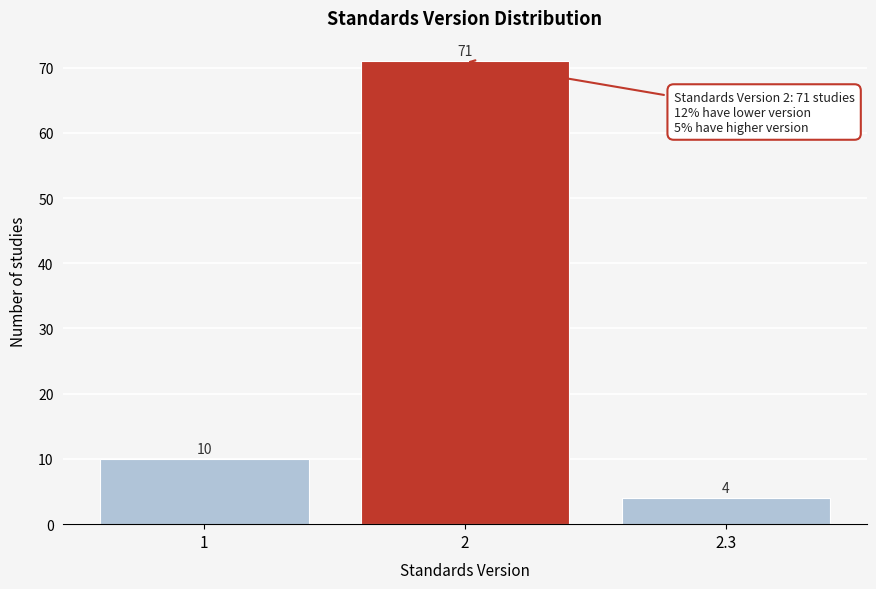

Reading right to left, transcribe all the data shown in this chart.

4	71	10